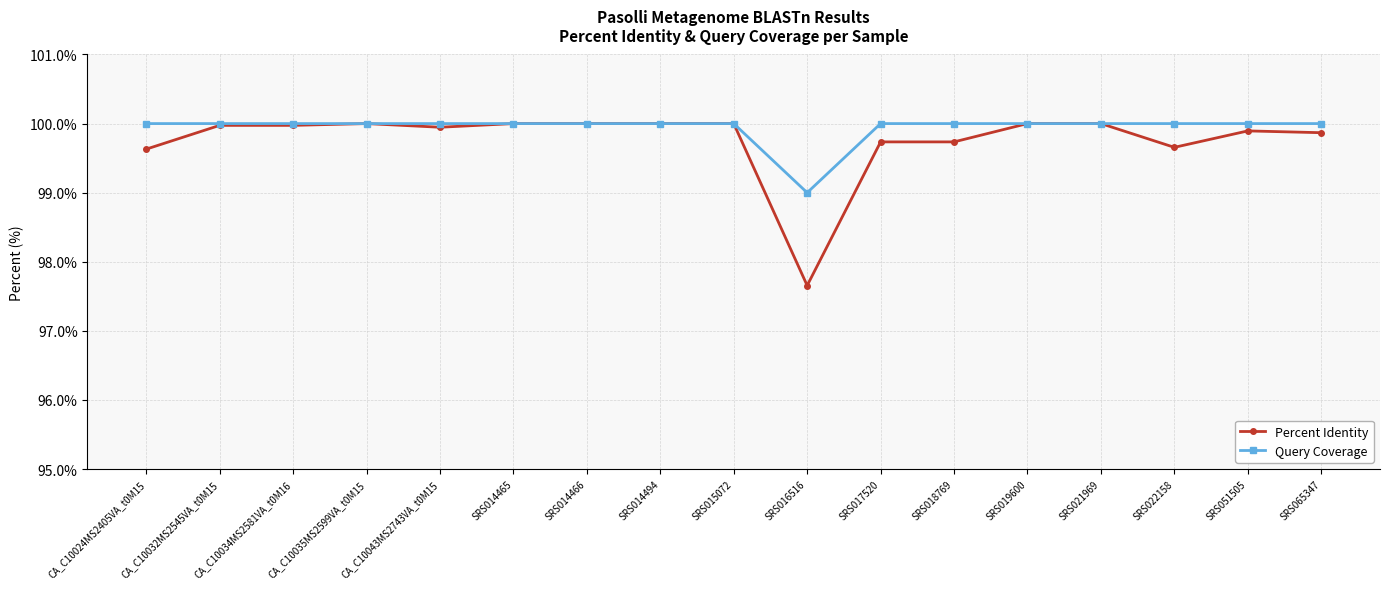

How many lines are shown in the chart?

2